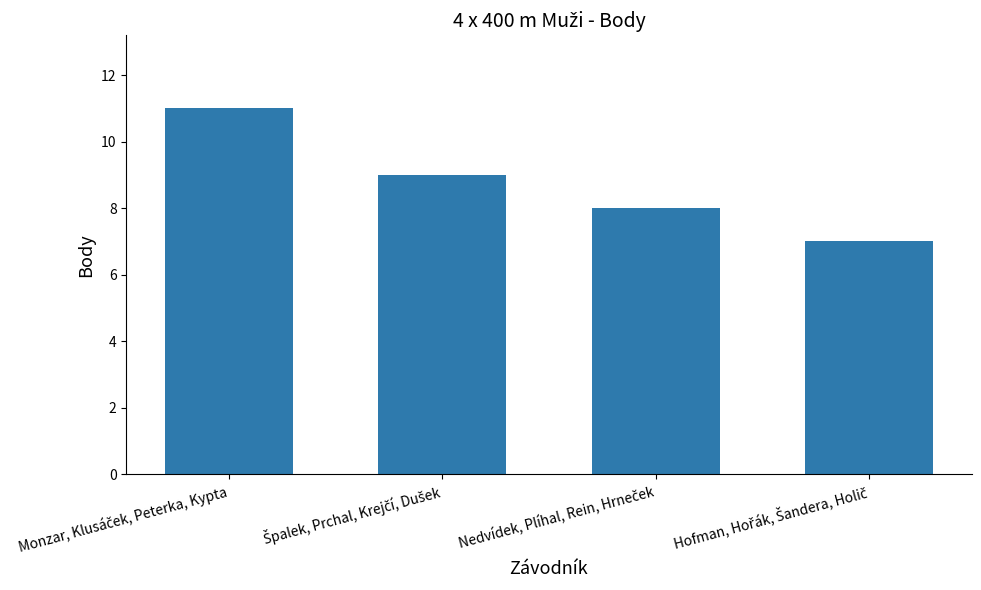

What is the greatest value displayed?

11